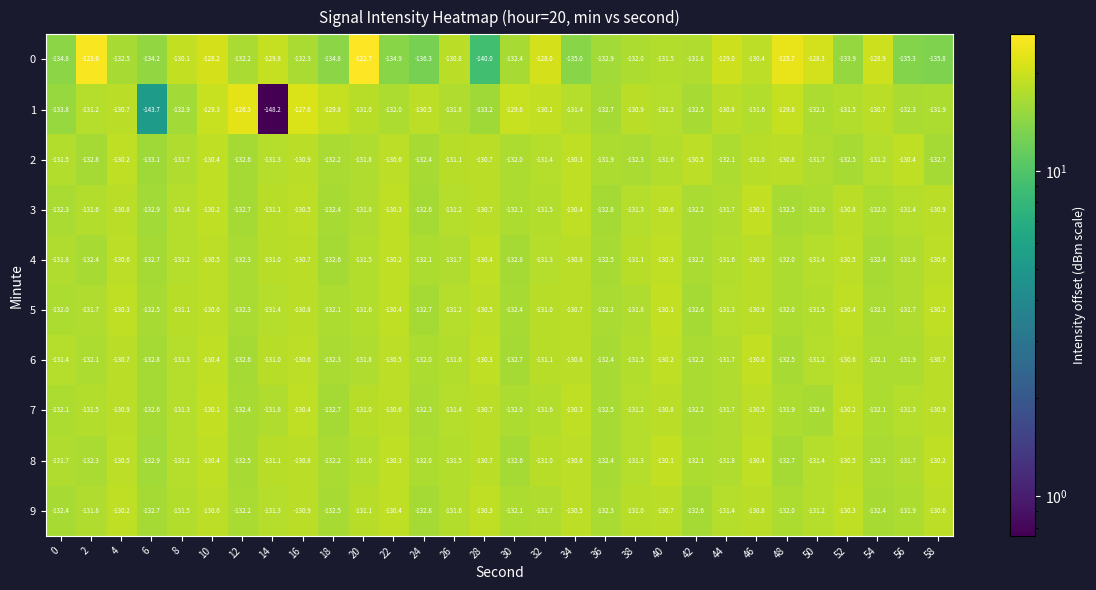

Between 18 and 26, which series saw the biggest shift?

0